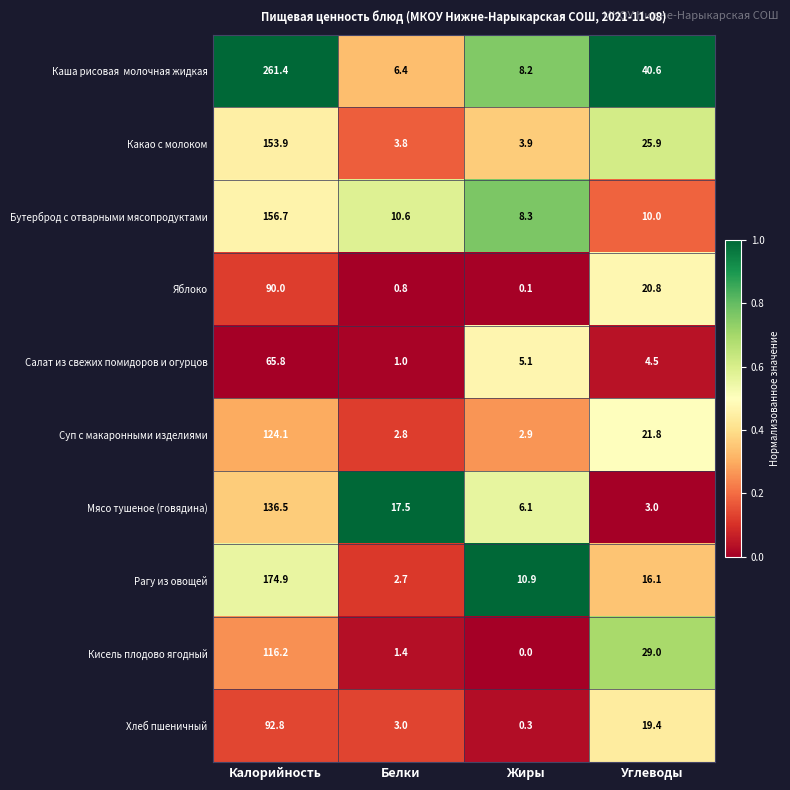

What is the spread (max minus min) of values at Жиры?

10.9